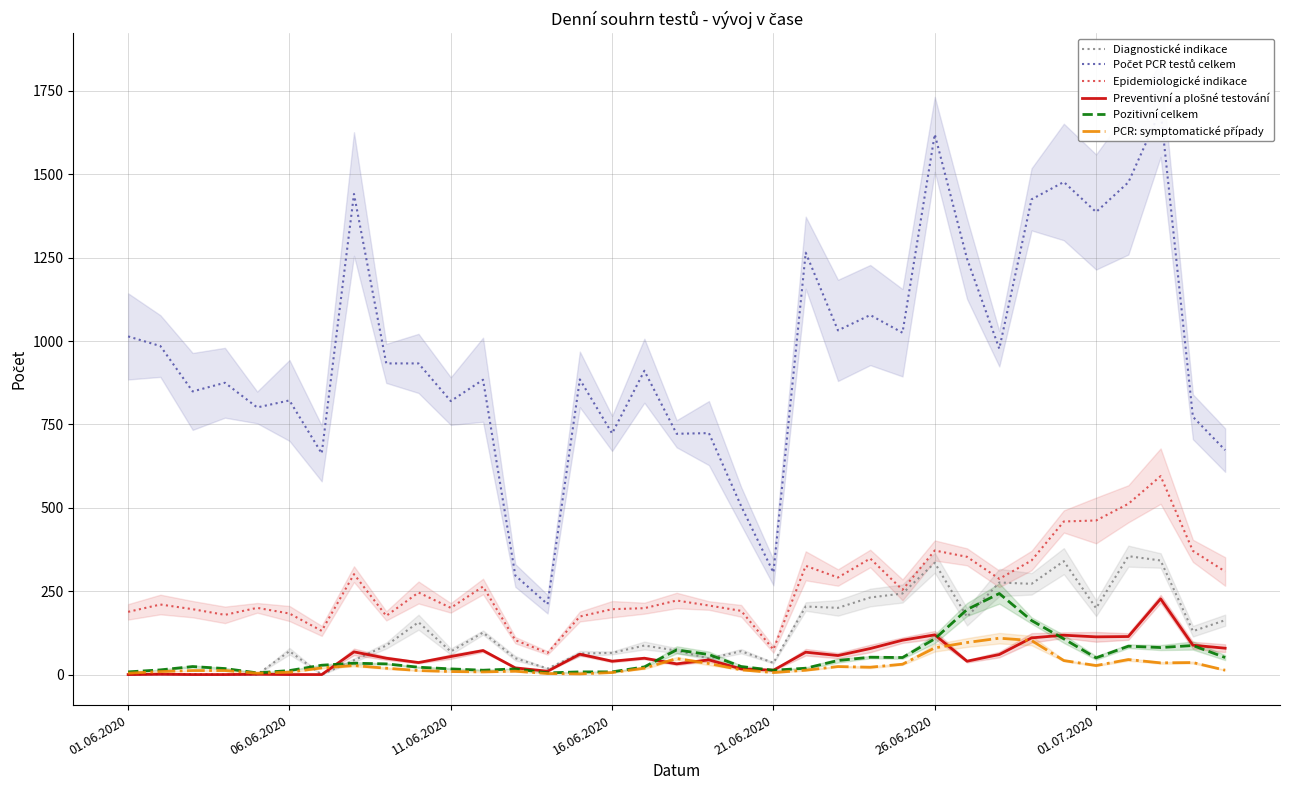

Which series has the widest spread of values?

Počet PCR testů celkem